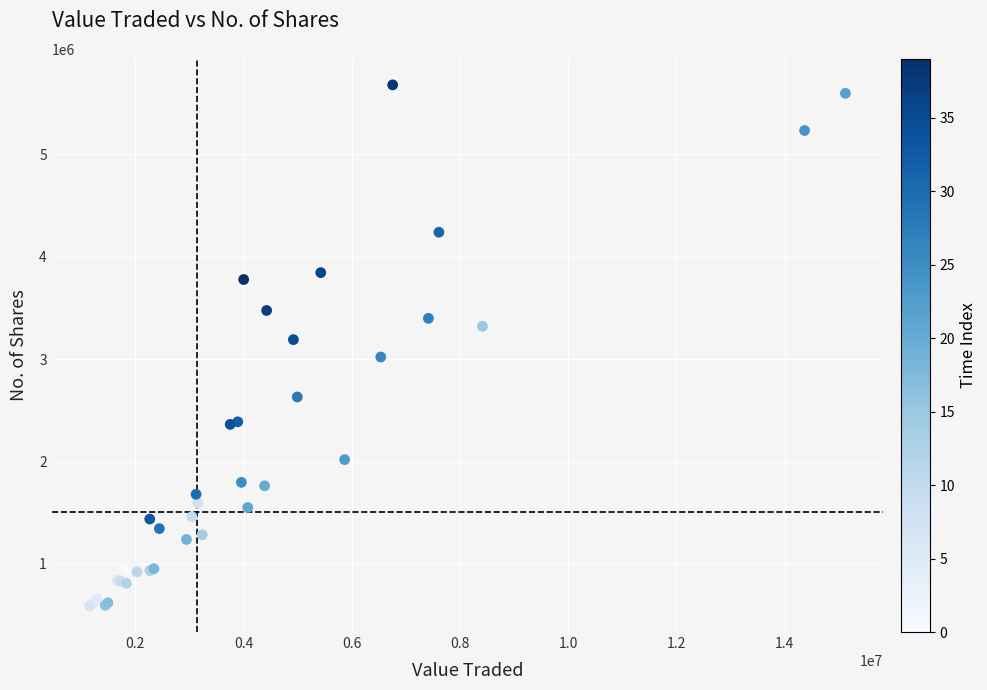

What Y value in the scatter plot is closest to 3134173?

3190900